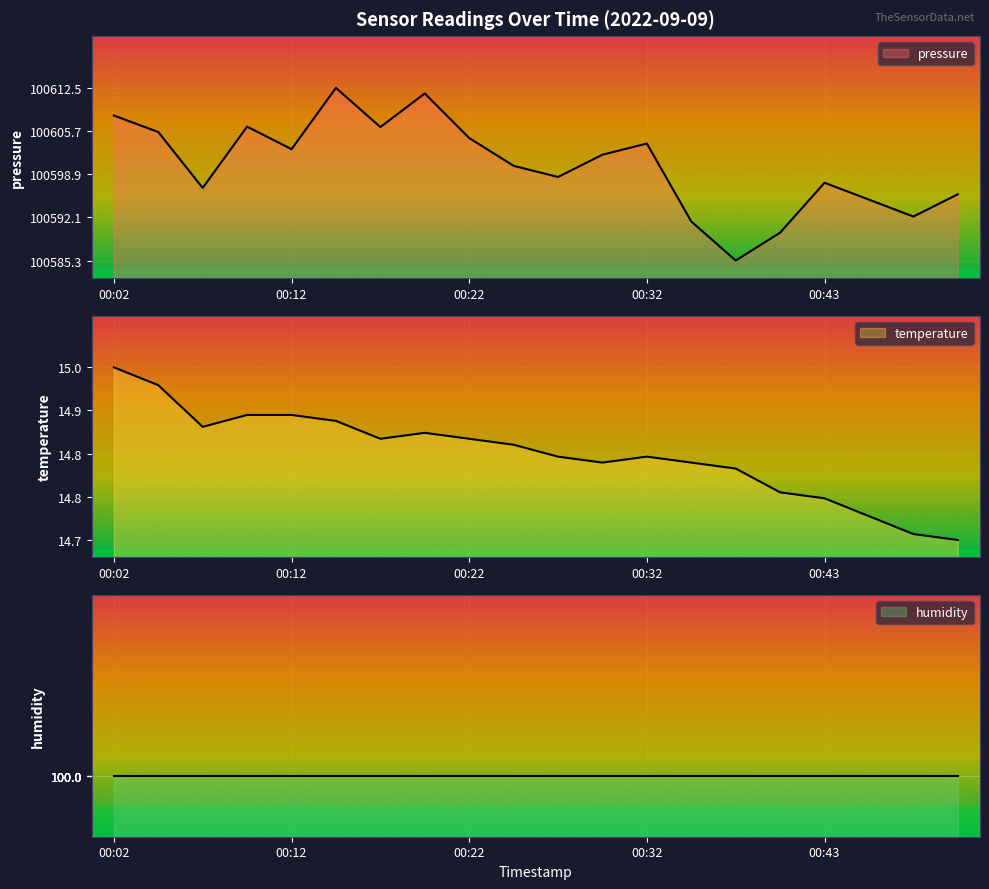

What is the difference between the maximum and minimum values in the temperature series?

0.3